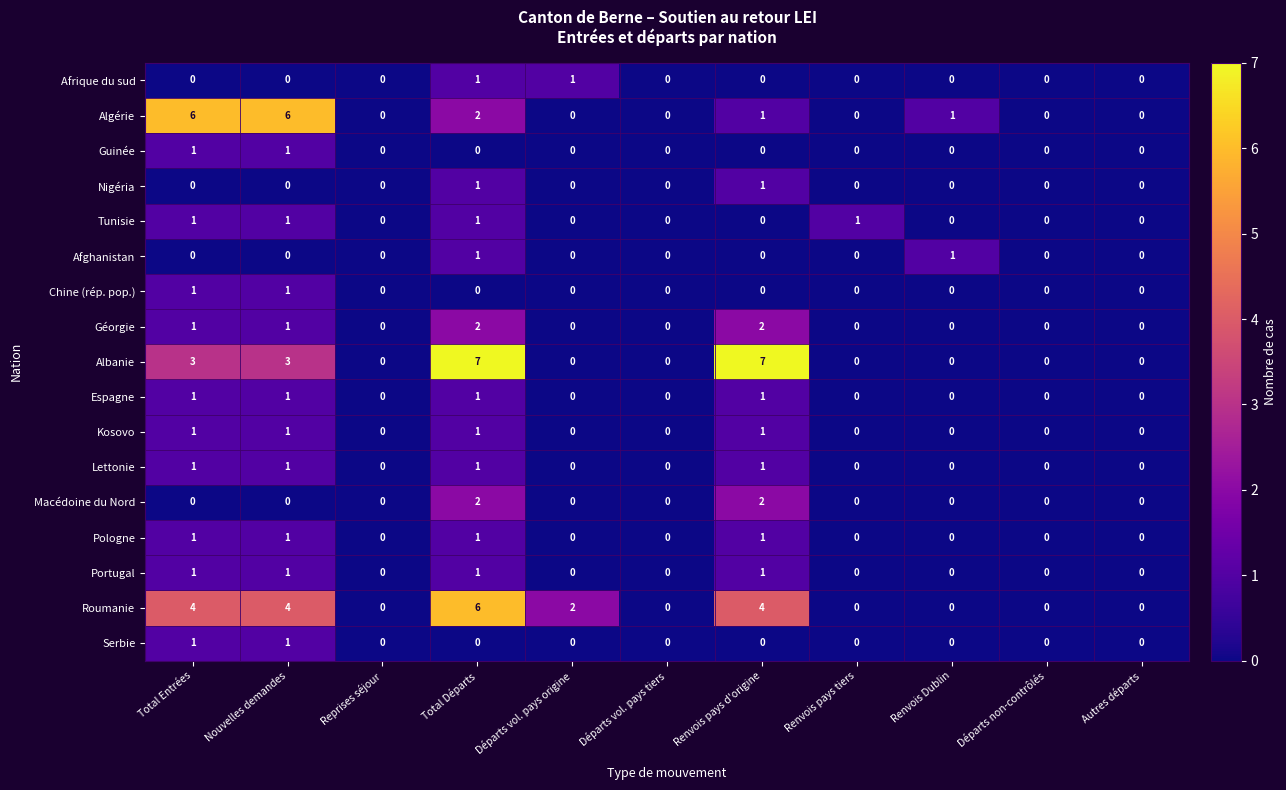

Count the Chine (rép. pop.) values in the range 0 to 1.

11